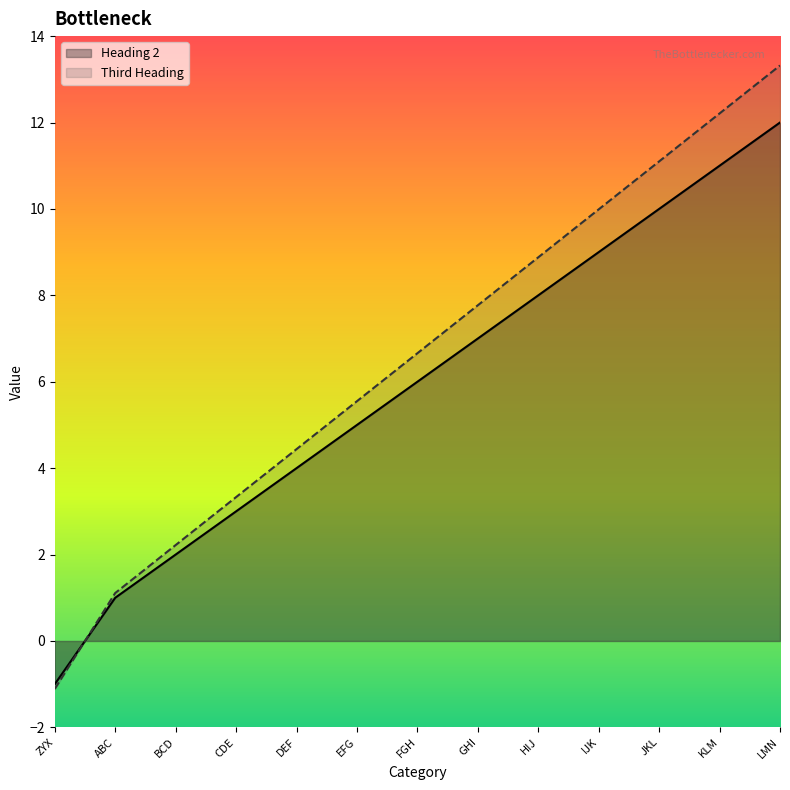

Is the value of Third Heading at ZYX greater than the value of Heading 2 at LMN?

No